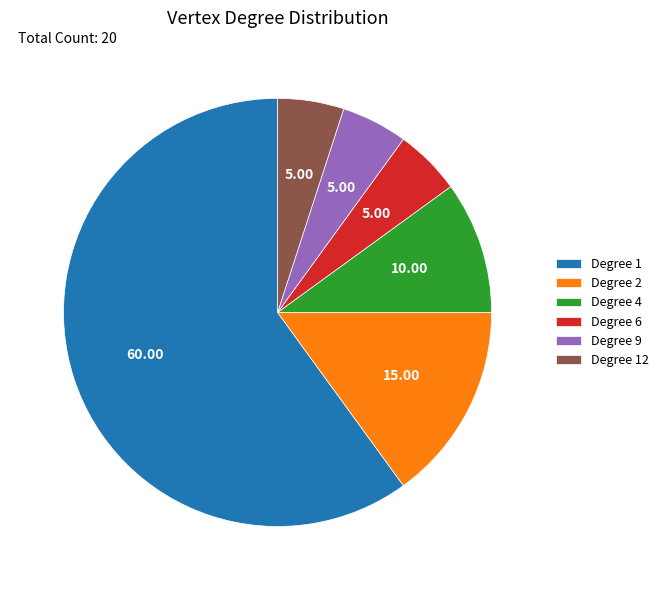

Count the number of slices in the pie.

6